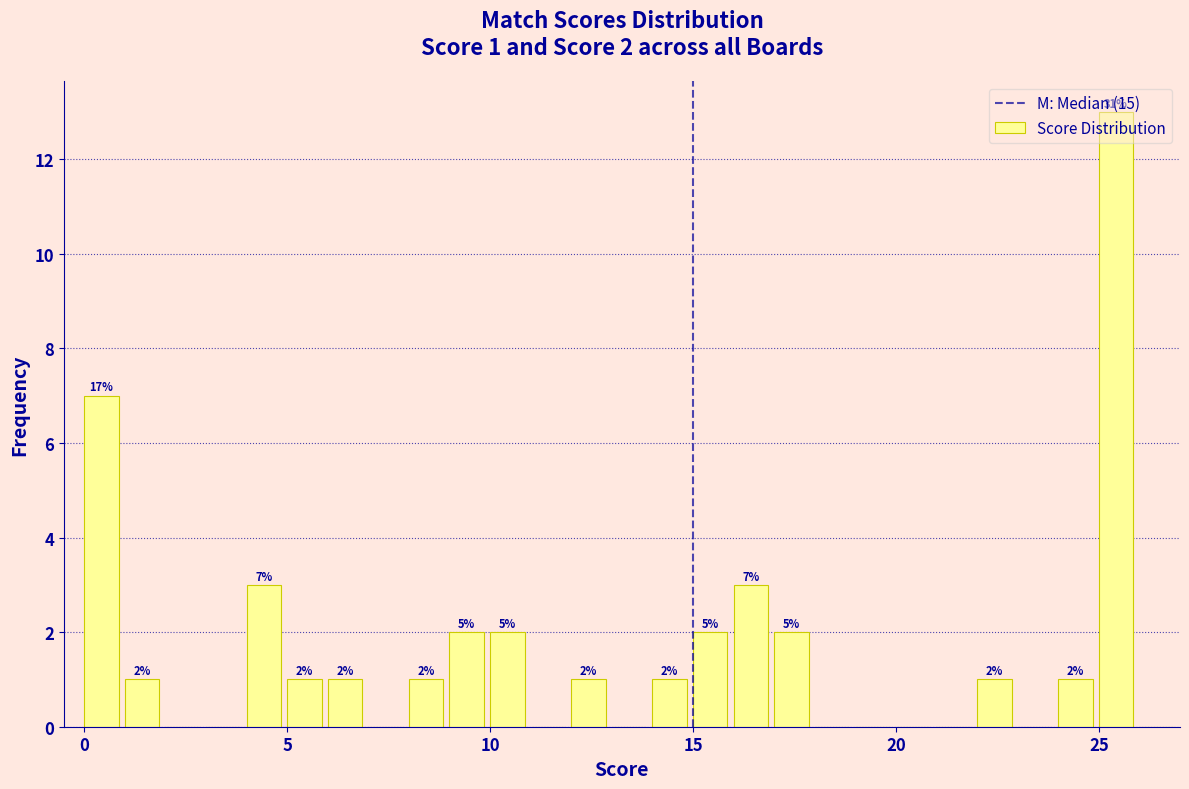

Around what value on the x-axis is the tallest bar? Give the approximate position of its centre, as read against the axis.

25.5